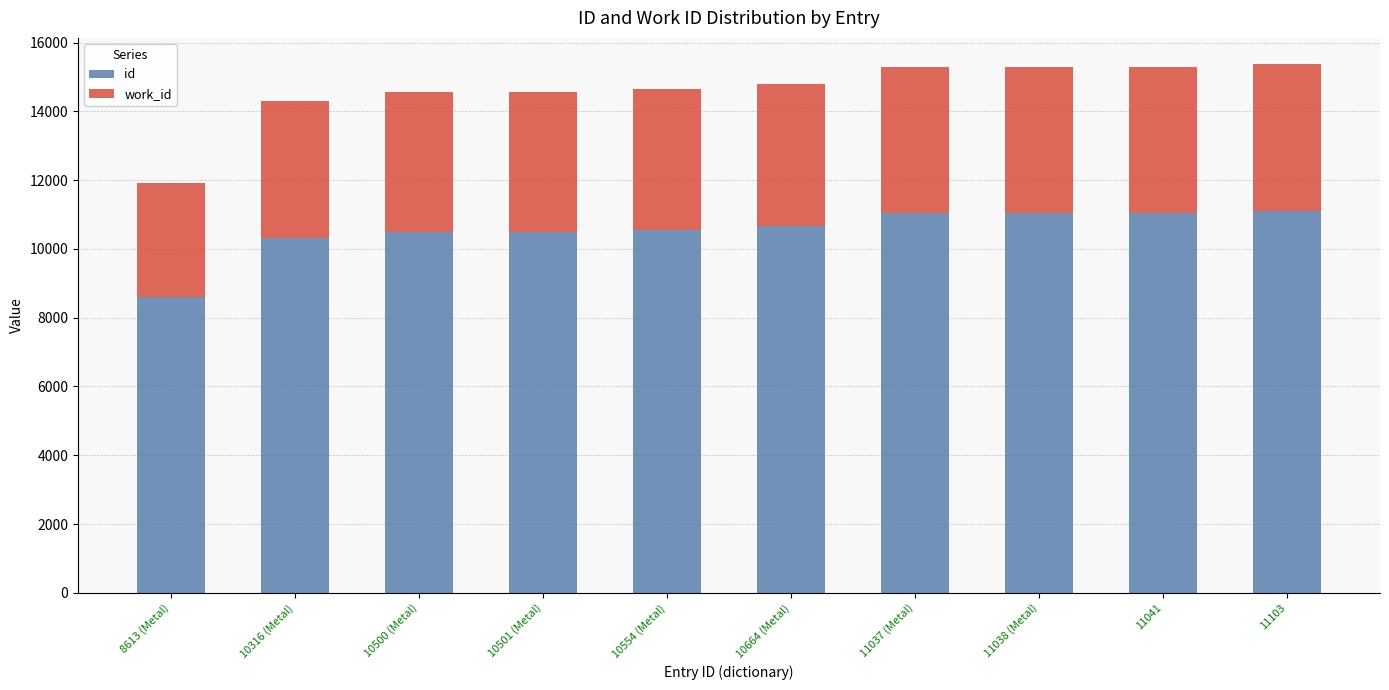

How many values in the id series are below 10664?

5